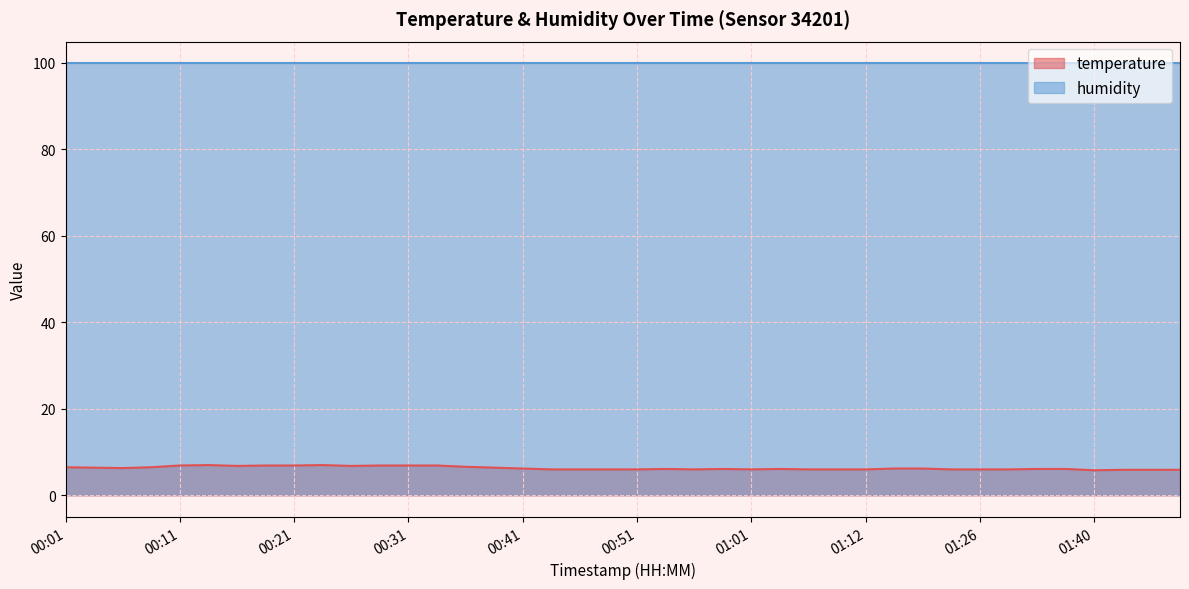

Reading left to right, extract all data points from this chart.

00:01=6.5	00:03=6.4	00:06=6.3	00:08=6.5	00:11=6.9	00:13=7.0	00:16=6.8	00:18=6.9	00:21=6.9	00:23=7.0	00:26=6.8	00:28=6.9	00:31=6.9	00:33=6.9	00:36=6.6	00:38=6.4	00:41=6.2	00:43=6.0	00:46=6.0	00:49=6.0	00:51=6.0	00:54=6.1	00:56=6.0	00:59=6.1	01:01=6.0	01:04=6.1	01:06=6.0	01:09=6.0	01:12=6.0	01:14=6.2	01:17=6.2	01:20=6.0	01:26=6.0	01:29=6.0	01:32=6.1	01:34=6.1	01:40=5.8	01:45=5.9	01:48=5.9	01:53=5.9